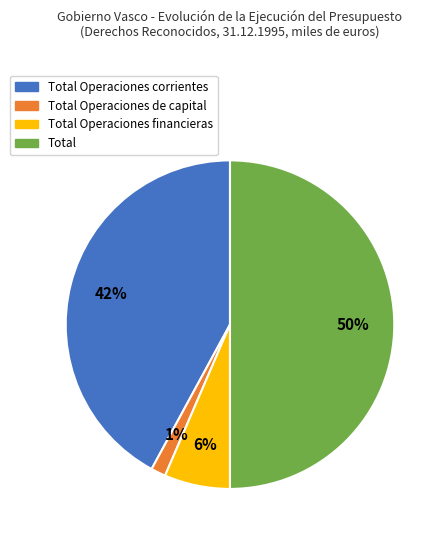

To the nearest percent, what is the average slice percentage?

25%